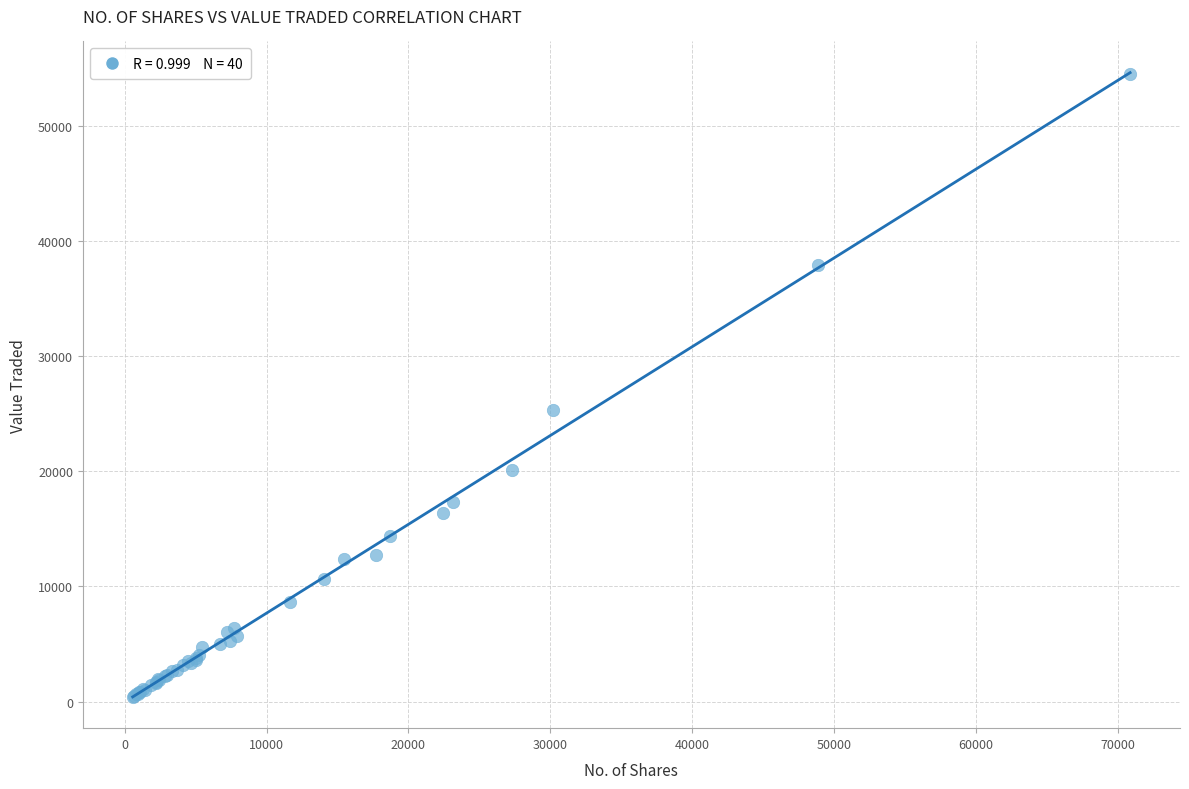

What Y value in the scatter plot is closest to 27450?

25323